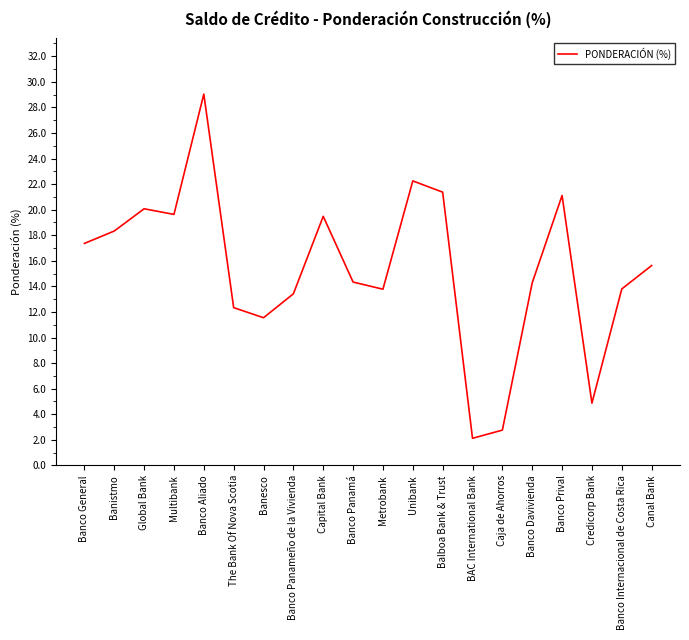

What is the approximate value at Credicorp Bank?

4.9